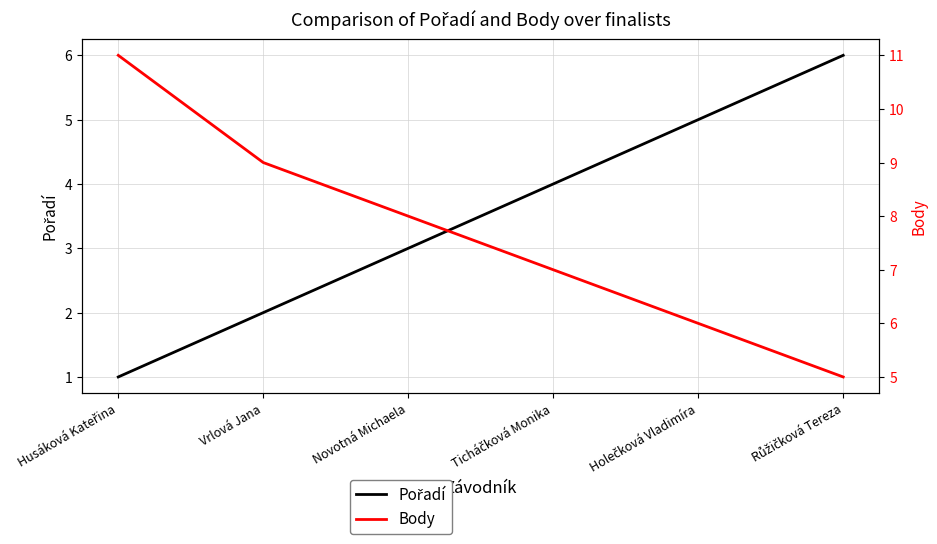

What are all the series names shown in the legend?

Pořadí, Body